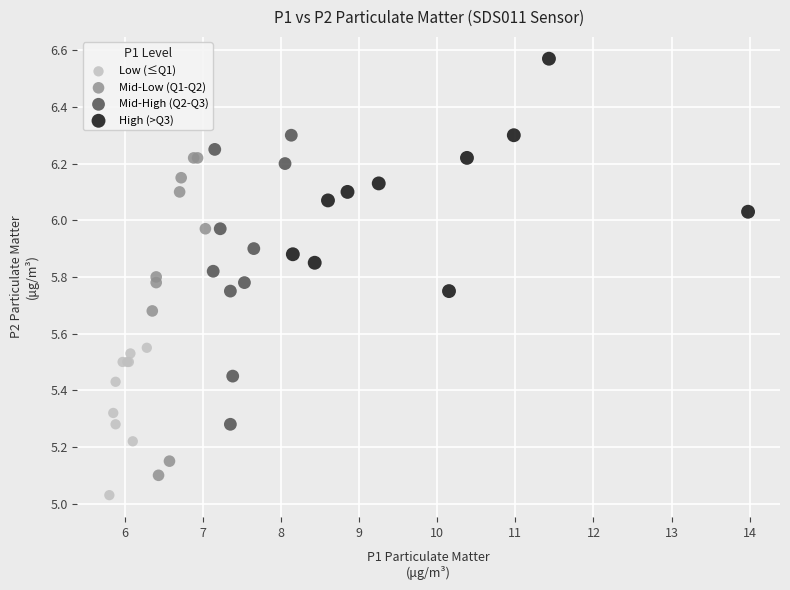

What are all the series names shown in the legend?

Low (≤Q1), Mid-Low (Q1-Q2), Mid-High (Q2-Q3), High (>Q3)